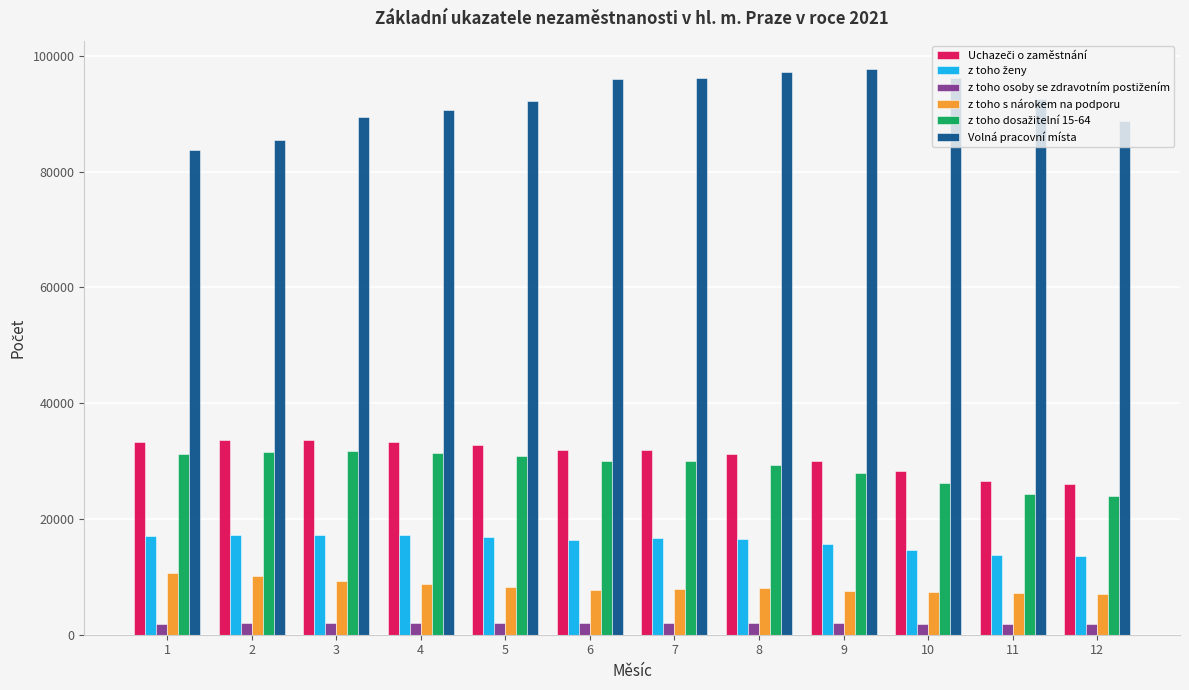

What is the maximum value shown in the chart?

97734